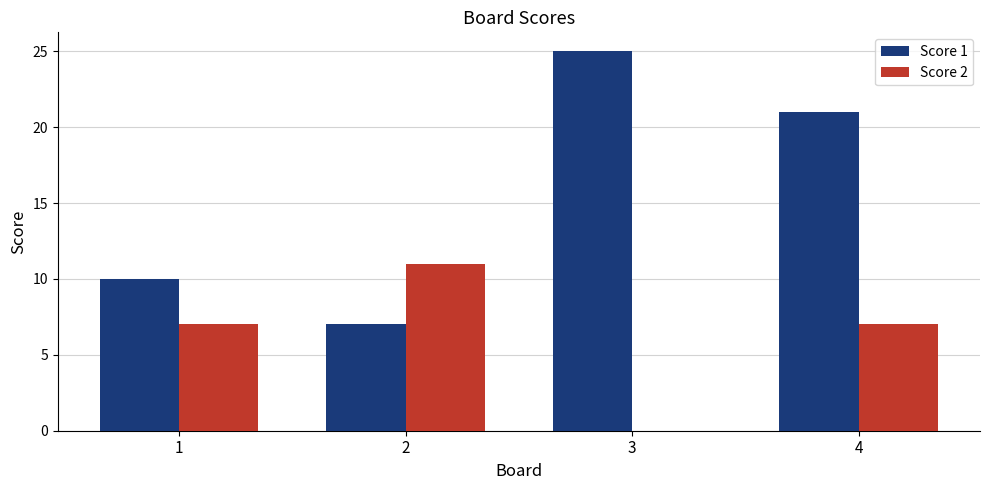

Does the chart contain stacked bars?

No